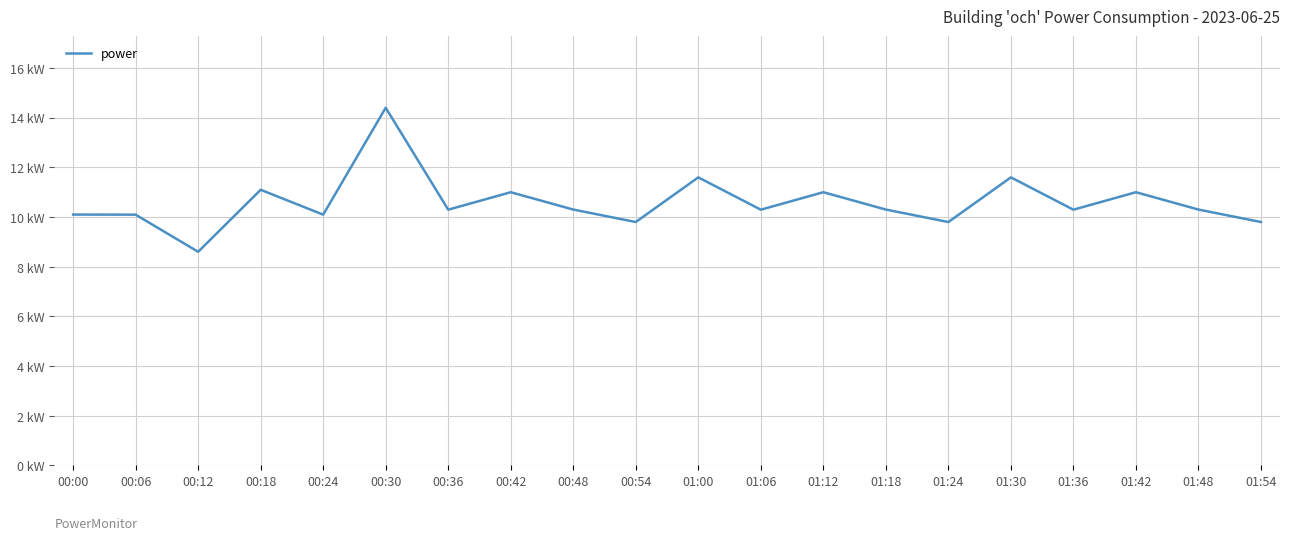

What is the label of the 2nd point from the left?

00:06